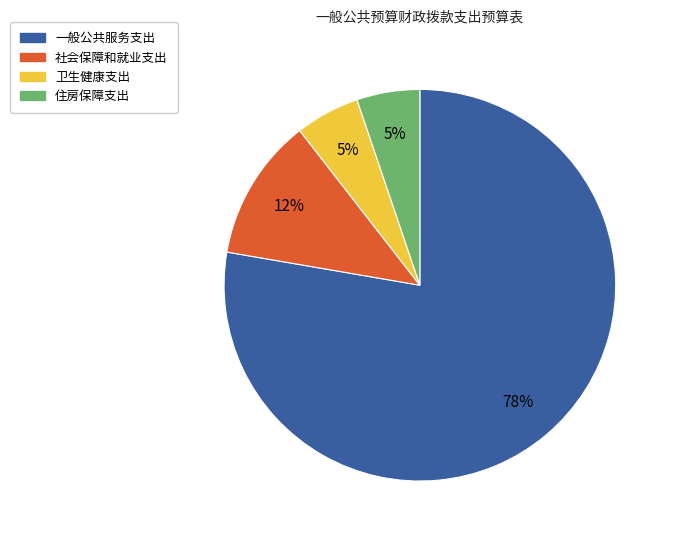

To the nearest percent, what portion does 卫生健康支出 represent?

5%